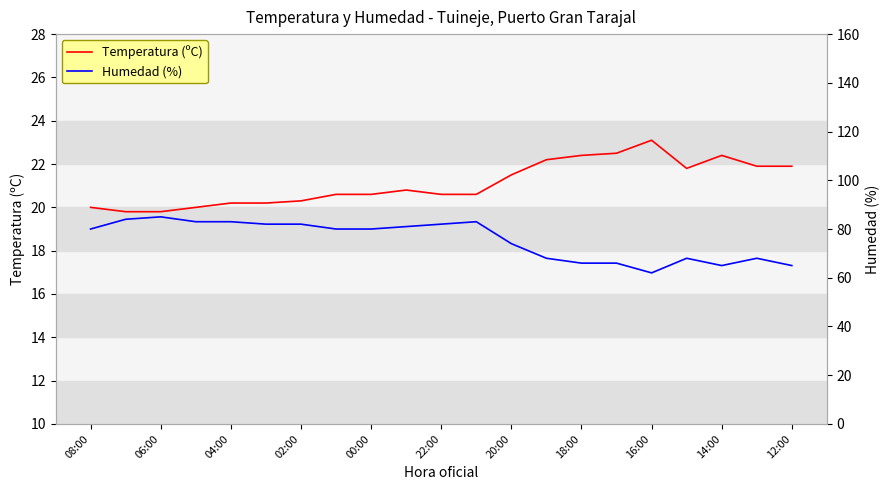

True or false: Temperatura (ºC) has a value of 20.6 at 00:00.

True